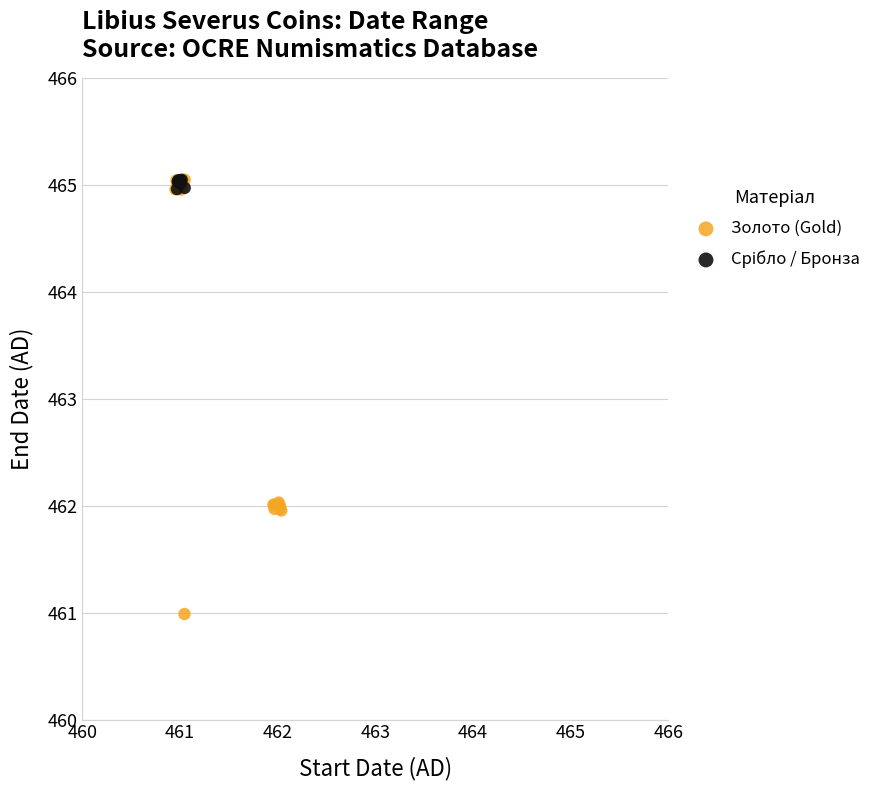

Which series contains the lowest Y value?

Золото (Gold)